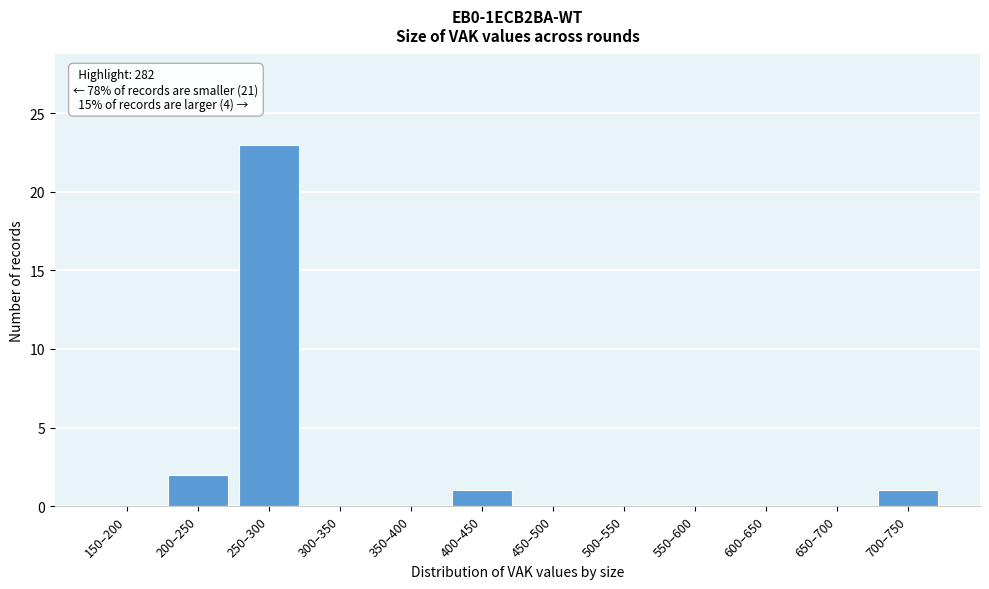

Reading left to right, extract all data points from this chart.

150–200=0	200–250=2	250–300=23	300–350=0	350–400=0	400–450=1	450–500=0	500–550=0	550–600=0	600–650=0	650–700=0	700–750=1